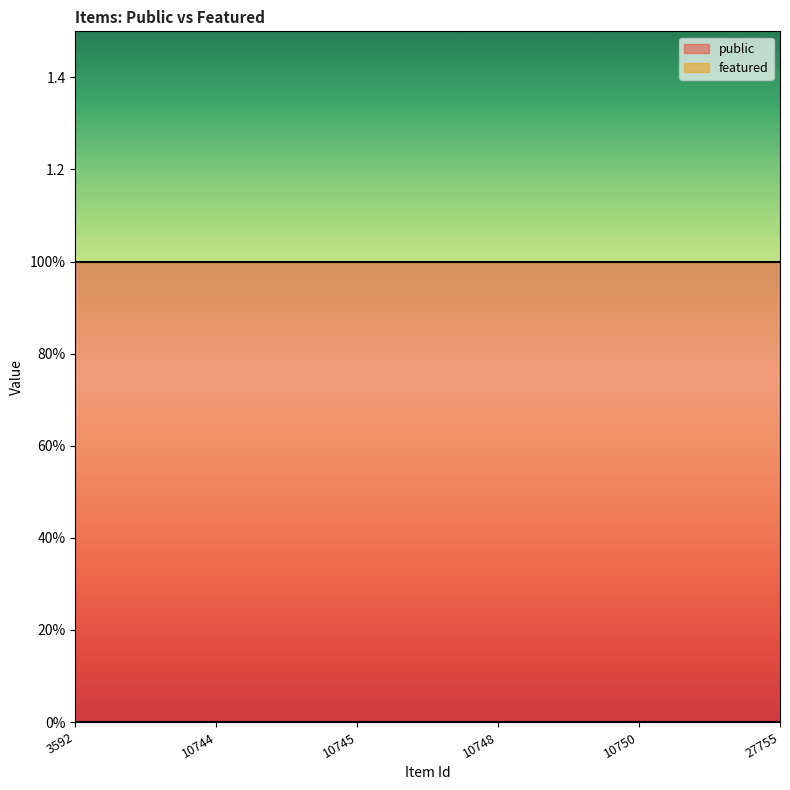

What are all the series names shown in the legend?

public, featured